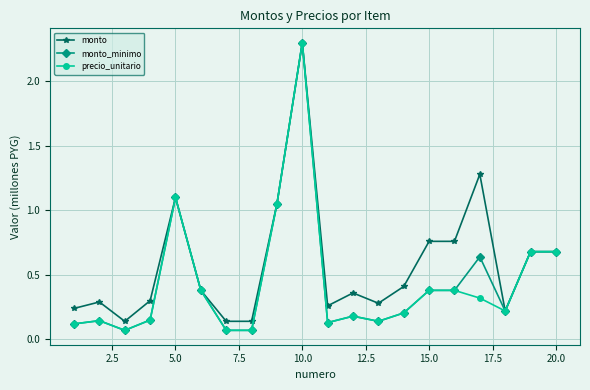

At how many categories does at least one series exceed 0?

20